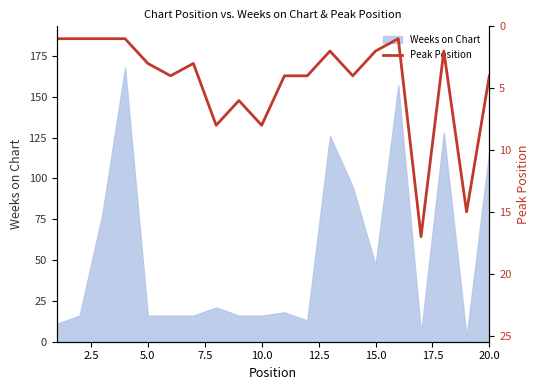

Reading left to right, list all the values displayed in this chart.

1	1	1	1	3	4	3	8	6	8	4	4	2	4	2	1	17	2	15	4